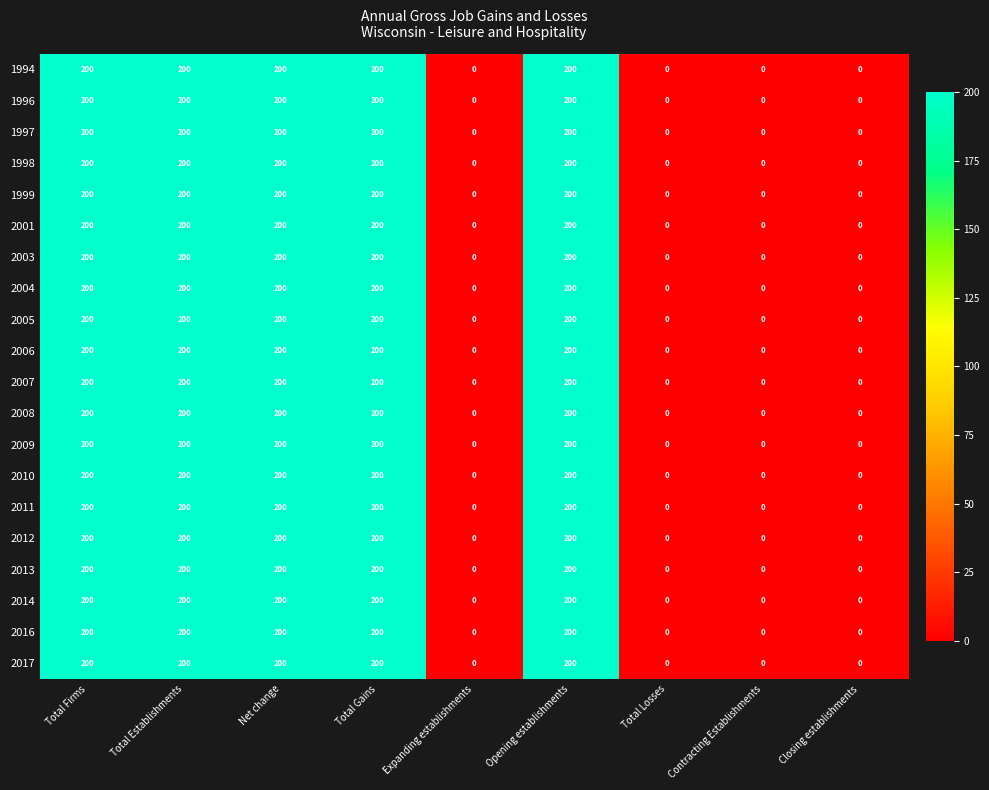

How many 2001 values are between 0 and 200?

9